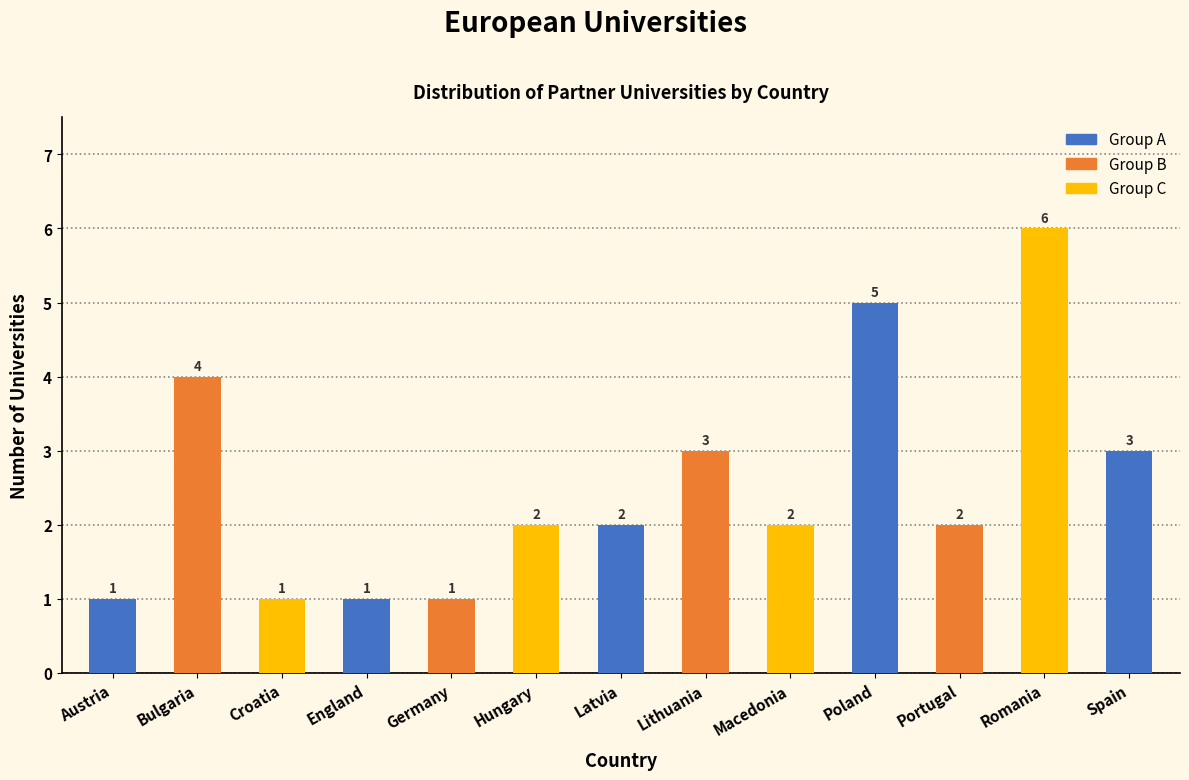

Reading left to right, transcribe all the data shown in this chart.

Austria=1	Bulgaria=4	Croatia=1	England=1	Germany=1	Hungary=2	Latvia=2	Lithuania=3	Macedonia=2	Poland=5	Portugal=2	Romania=6	Spain=3